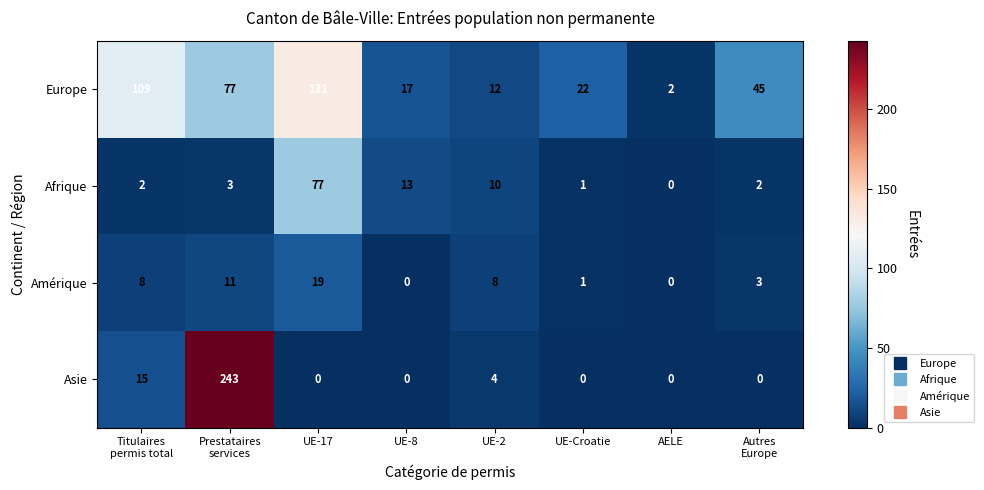

At how many categories does at least one series exceed 179?

1